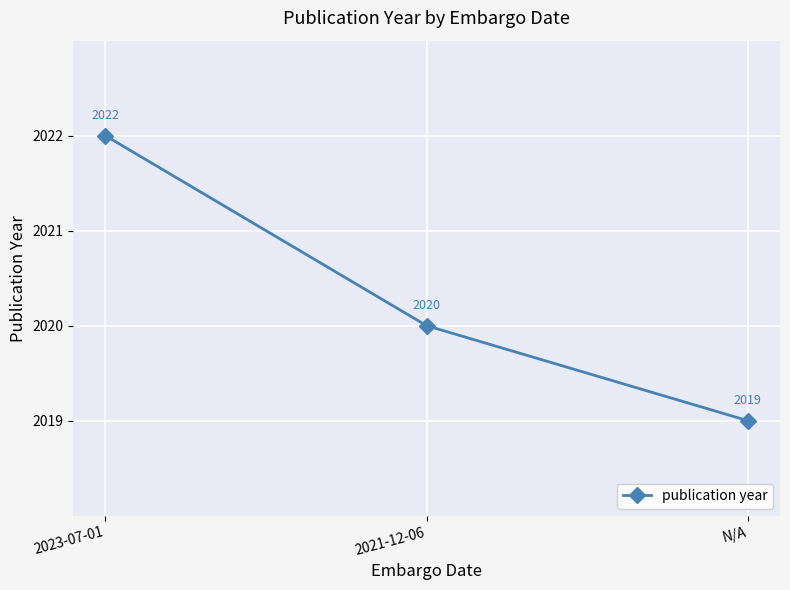

How many lines are shown in the chart?

1